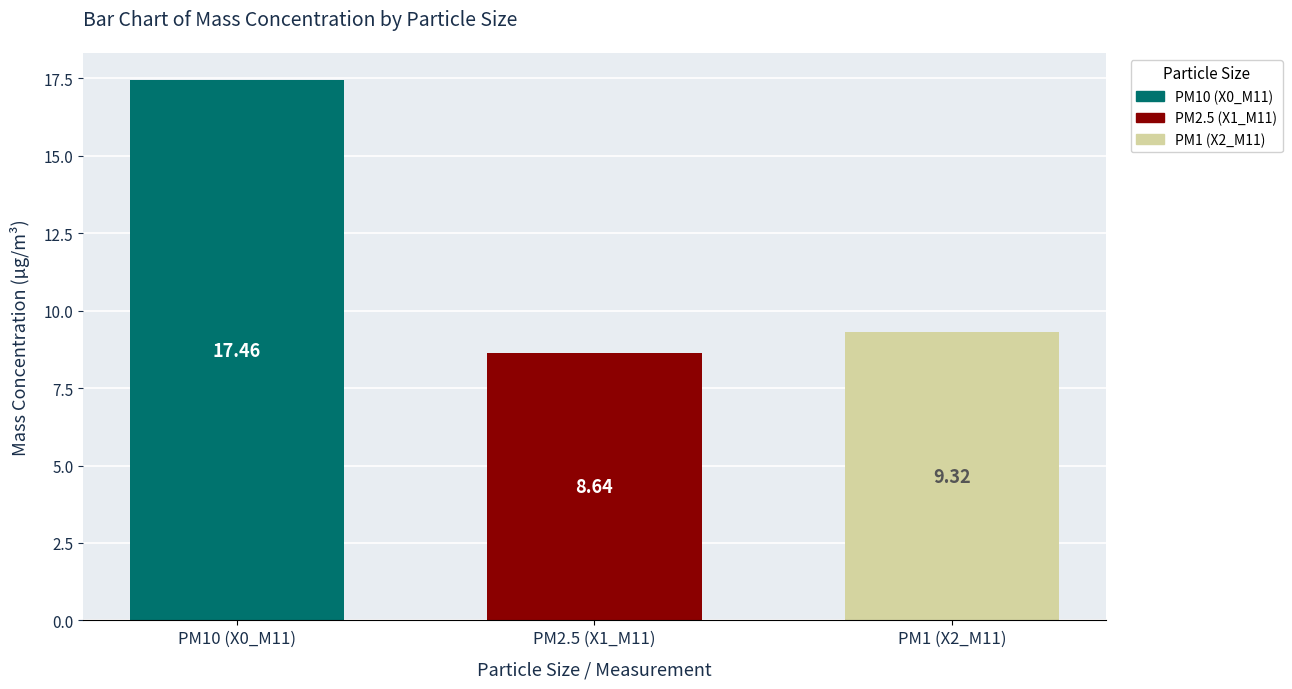

How many distinct data groups are displayed?

3